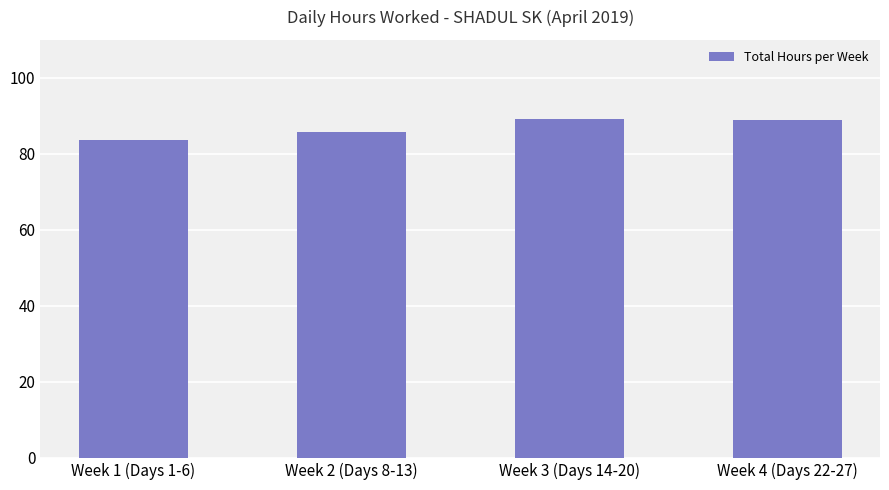

What is the ratio of the value at Week 3 (Days 14-20) to the value at Week 4 (Days 22-27)?

1.0